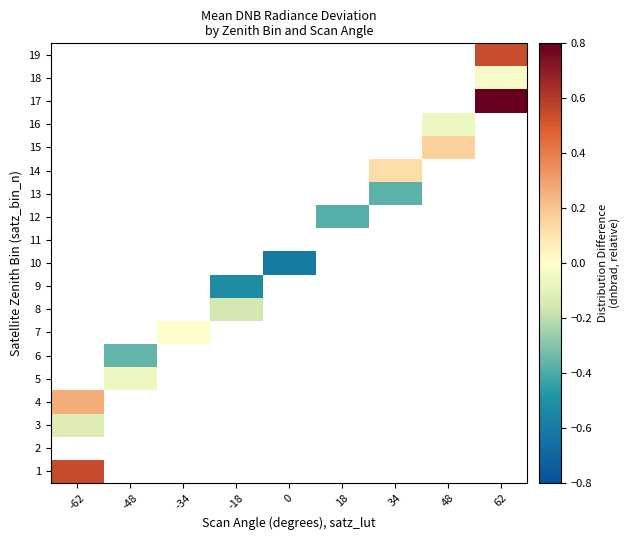

Between 18 and -34, which is larger?

-34